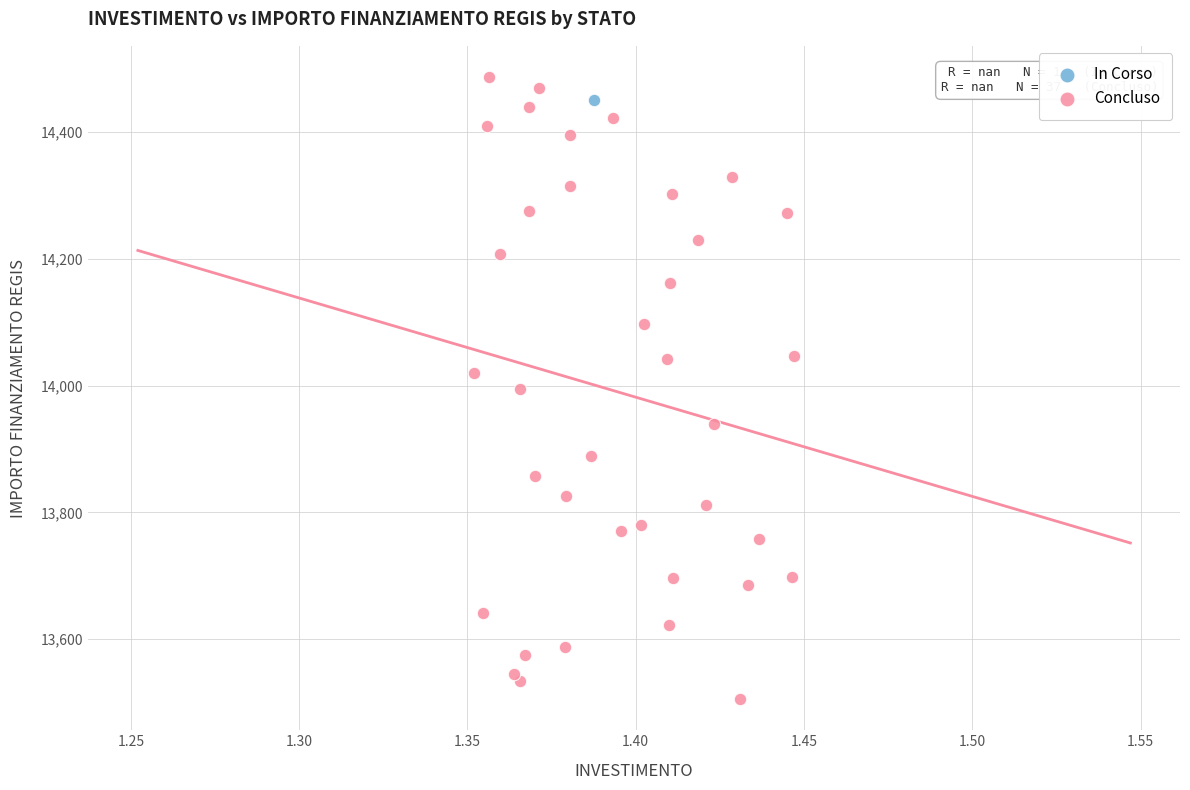

What are all the series names shown in the legend?

In Corso, Concluso